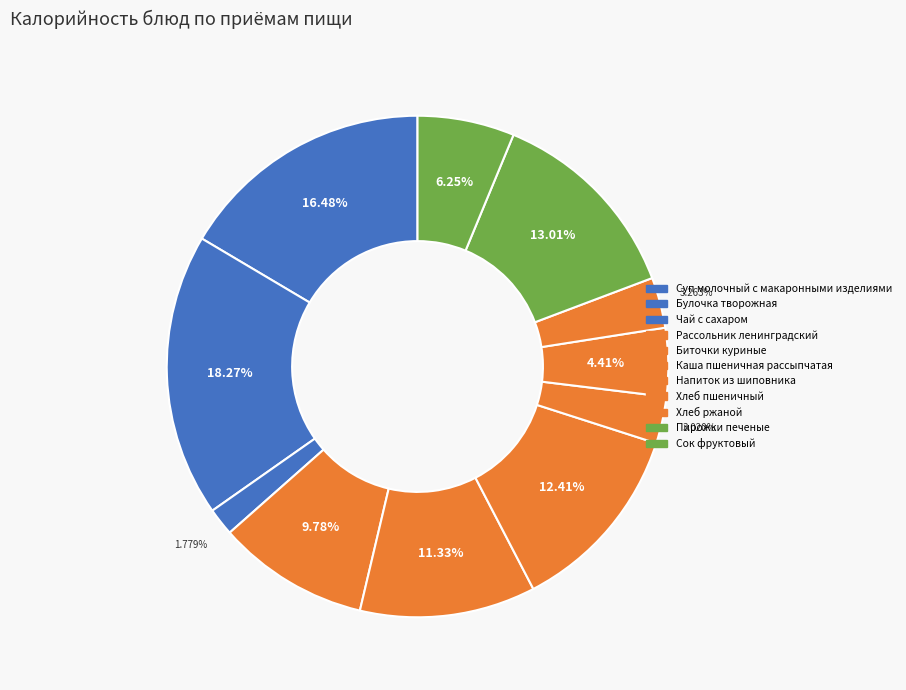

To the nearest percent, what is the difference between the largest and smallest slice percentages?

16%